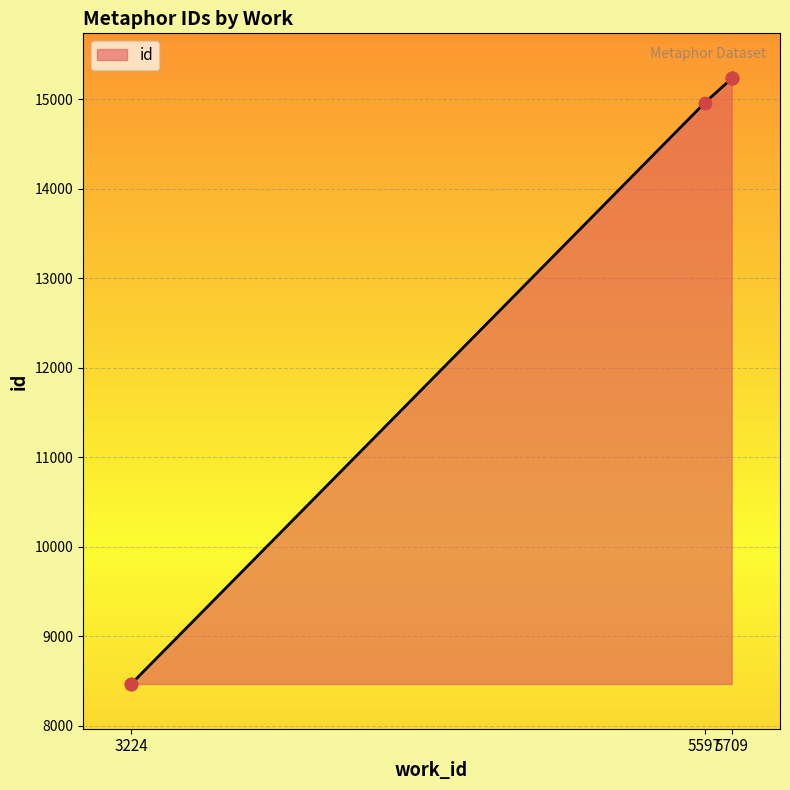

Between 5709 and 5597, which is larger?

5709